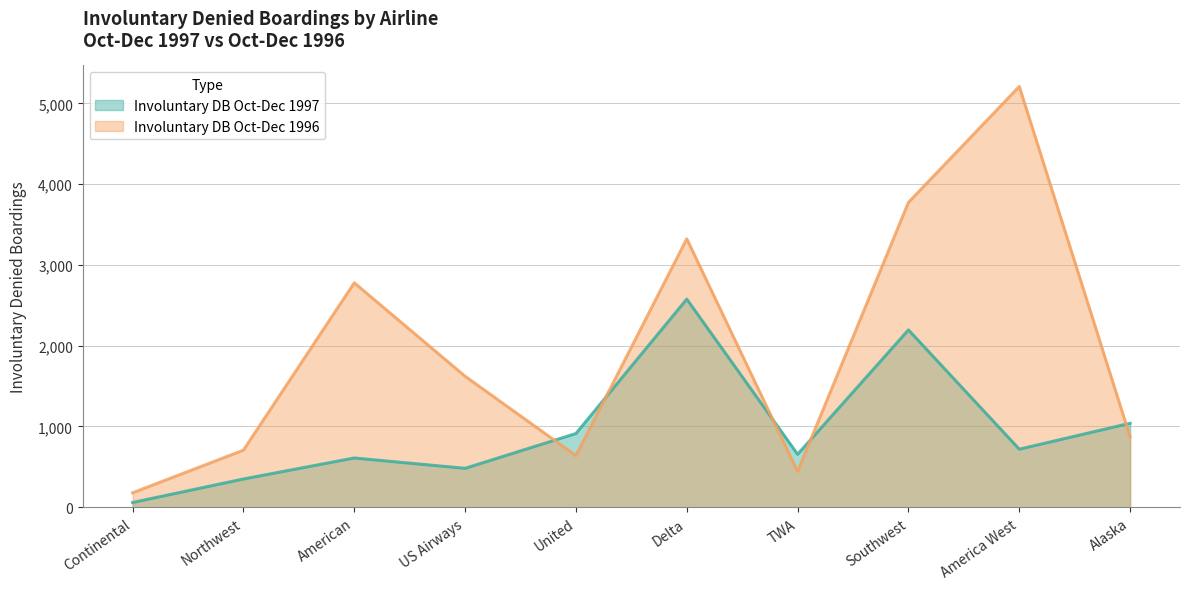

At which category is the sum across all series the highest?

Southwest